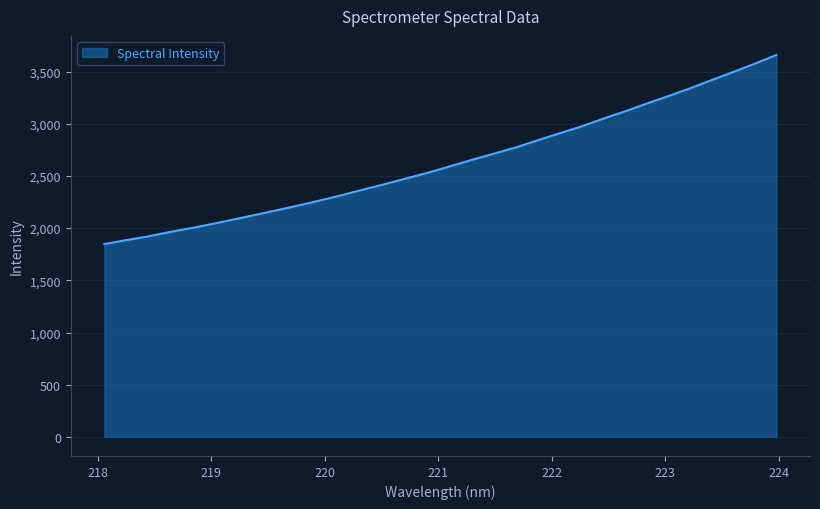

What is the maximum value shown in the chart?

3658.9